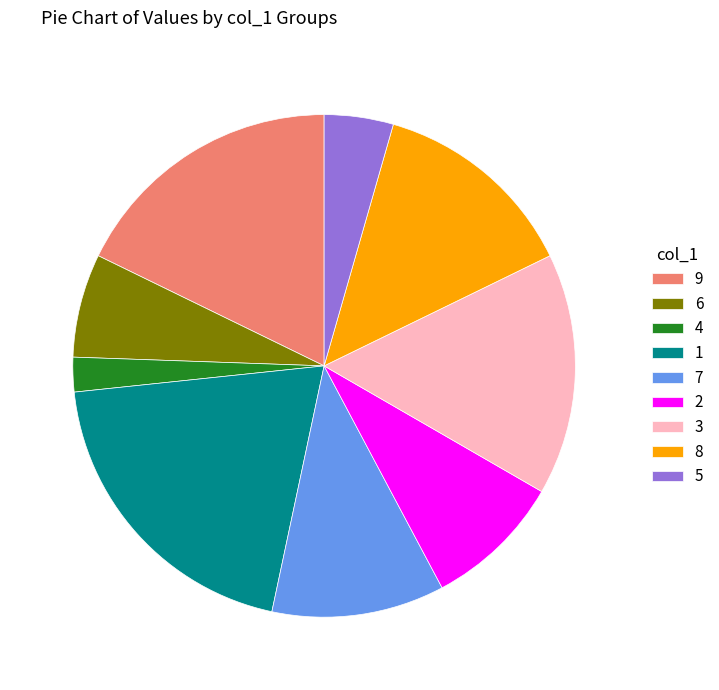

Which has a higher value, 6 or 4?

6